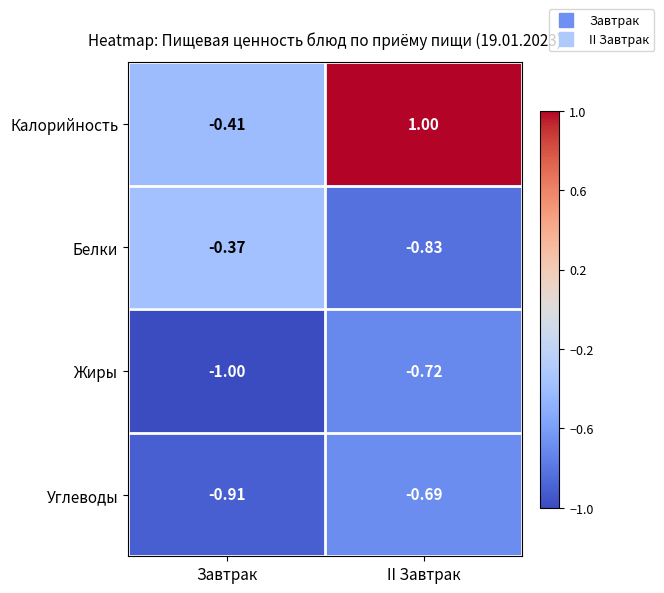

Rank the series at Завтрак from highest to lowest value.

Белки, Калорийность, Углеводы, Жиры